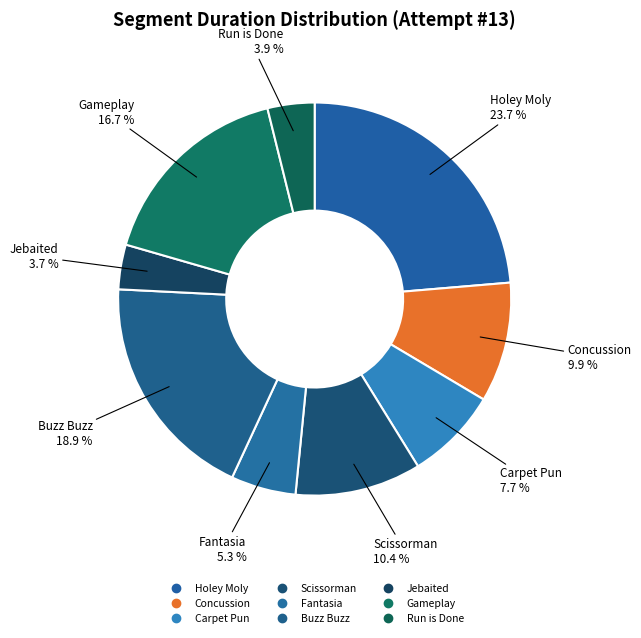

Does any single category account for the majority?

No